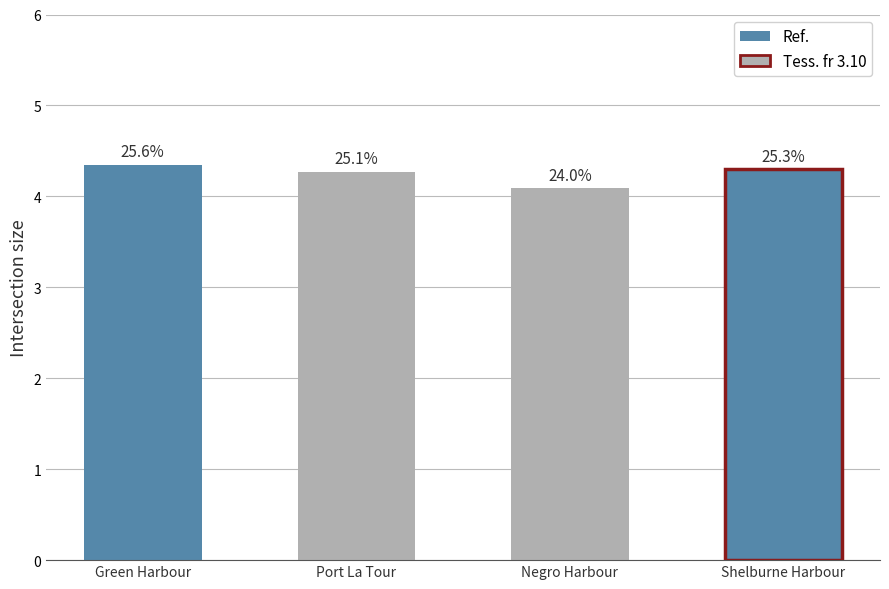

List the labels in order of value, largest first.

Green Harbour-Blue Island, Shelburne Harbour-McNutts Island, Port La Tour-Taylors Rock, Negro Harbour-Ingomar